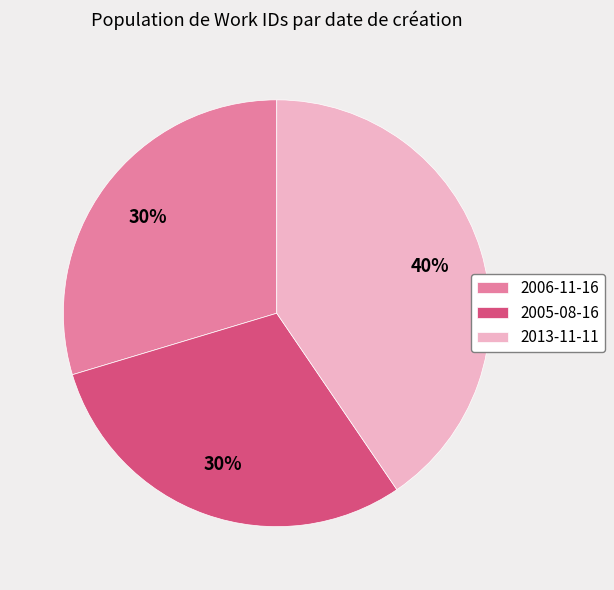

To the nearest percent, what is the combined percentage of 2006-11-16 and 2013-11-11?

70%